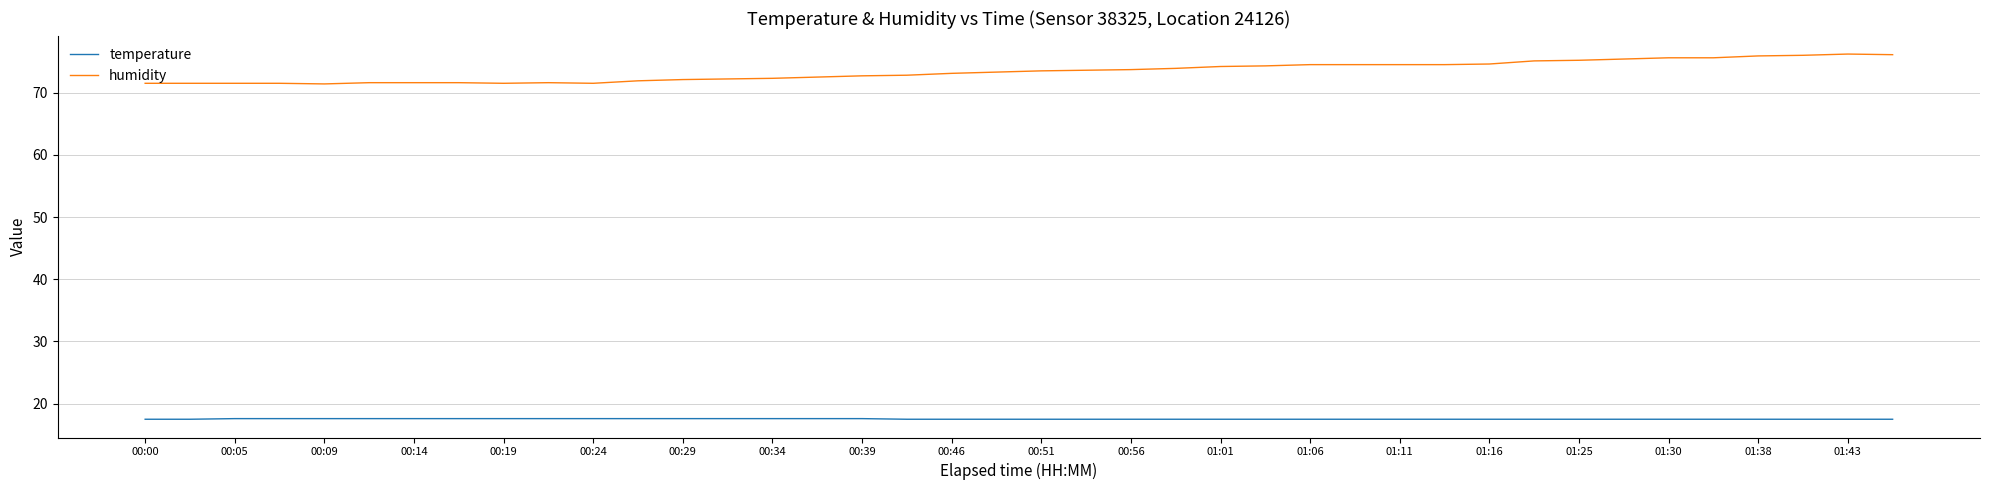

Which series has the largest total across all categories?

humidity